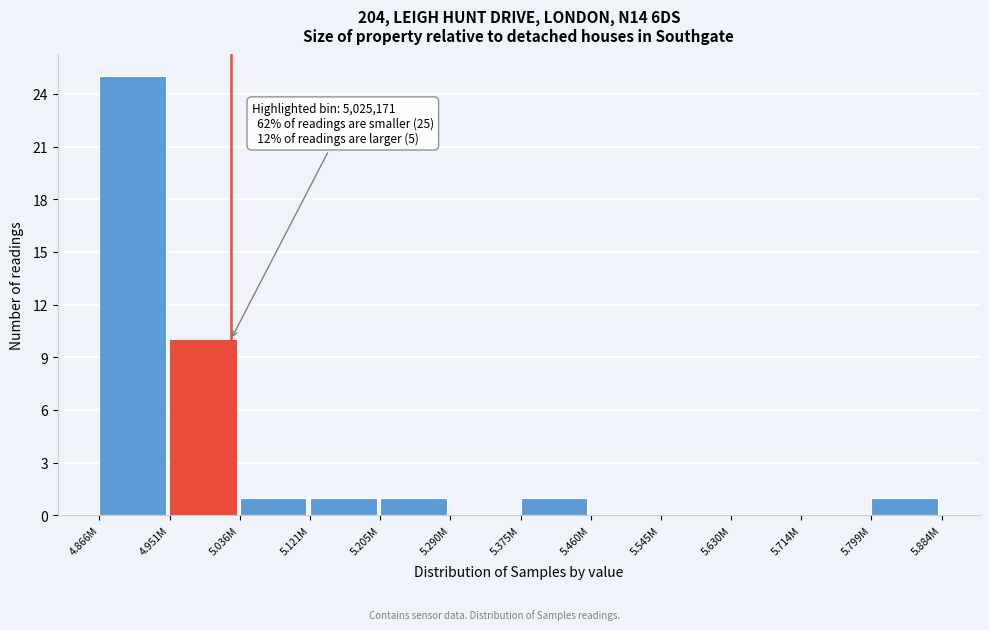

Reading left to right, transcribe all the data shown in this chart.

4.866M=25	4.951M=10	5.036M=1	5.121M=1	5.205M=1	5.290M=0	5.375M=1	5.460M=0	5.545M=0	5.630M=0	5.714M=0	5.799M=1